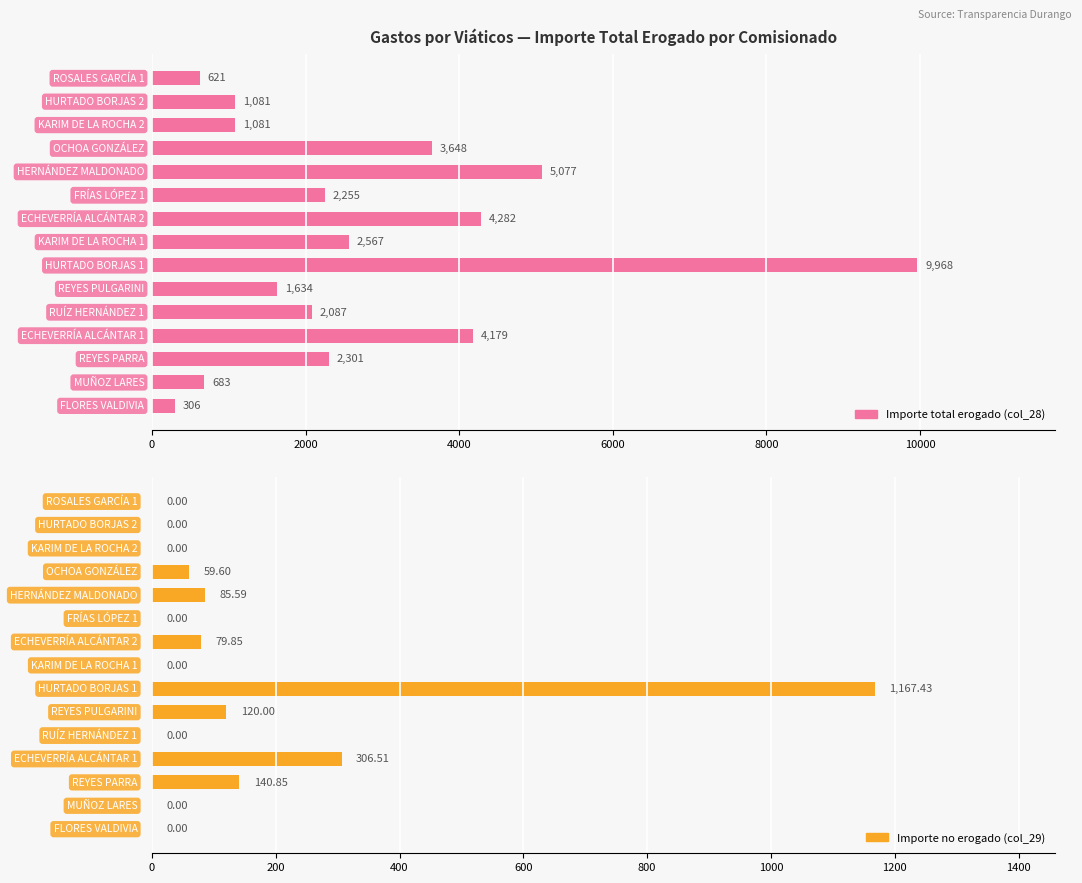

True or false: Importe no erogado (col_29) has a value of 0.0 at 0.

True